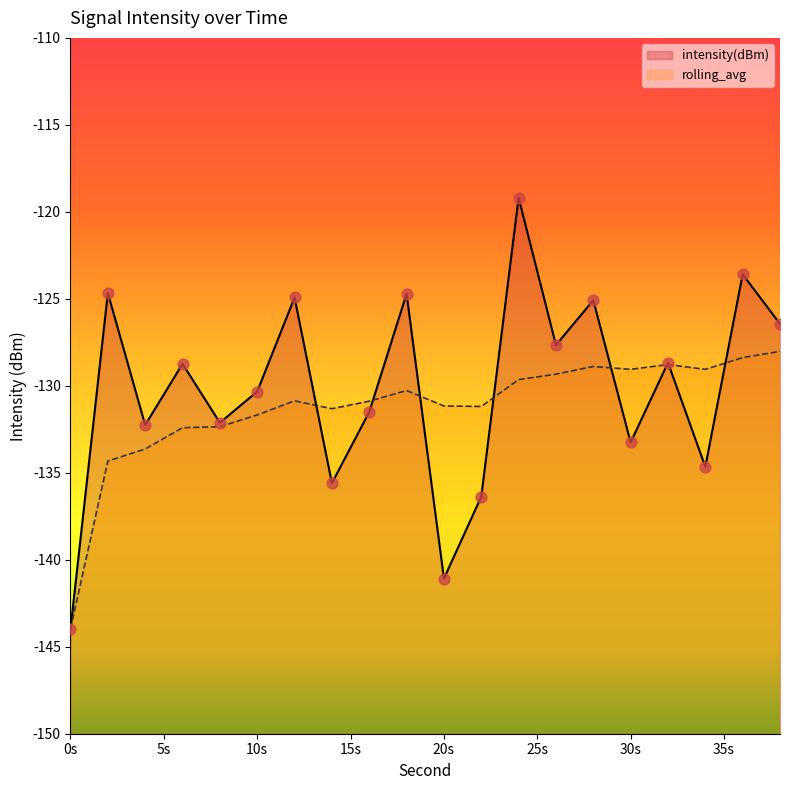

Which series has the widest spread of Y values?

intensity(dBm)